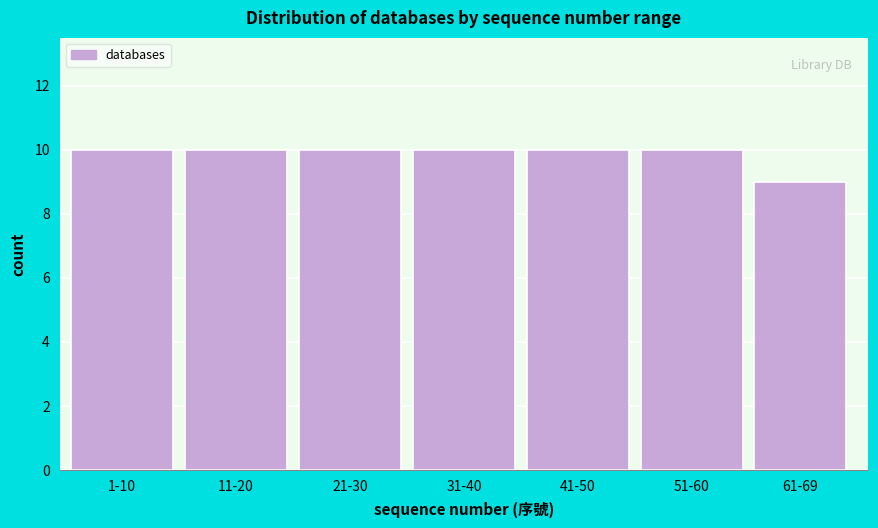

Reading left to right, list all the values displayed in this chart.

1-10=10	11-20=10	21-30=10	31-40=10	41-50=10	51-60=10	61-69=9